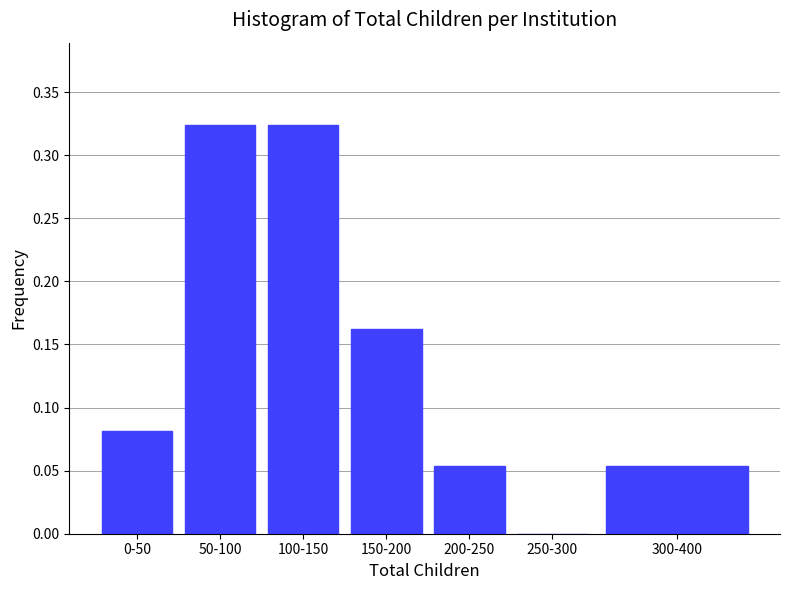

The chart shows a value of 0.0 at 200-250. True or false?

False